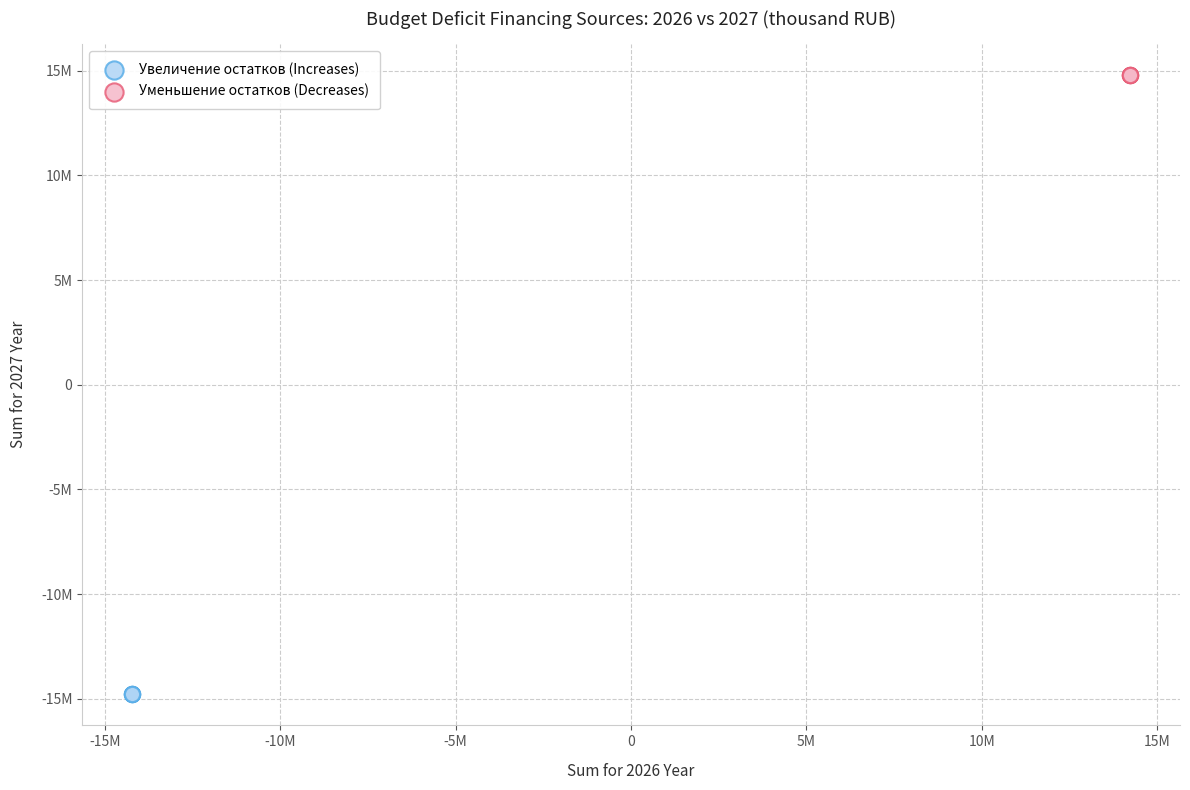

Which series reaches the minimum Y coordinate?

Увеличение остатков (Increases)